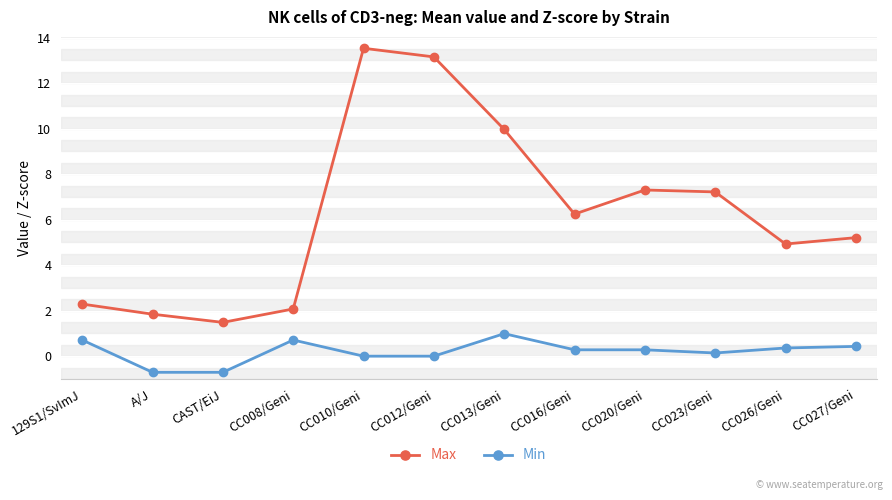

What is the difference between the maximum and minimum values in the Min series?

1.7